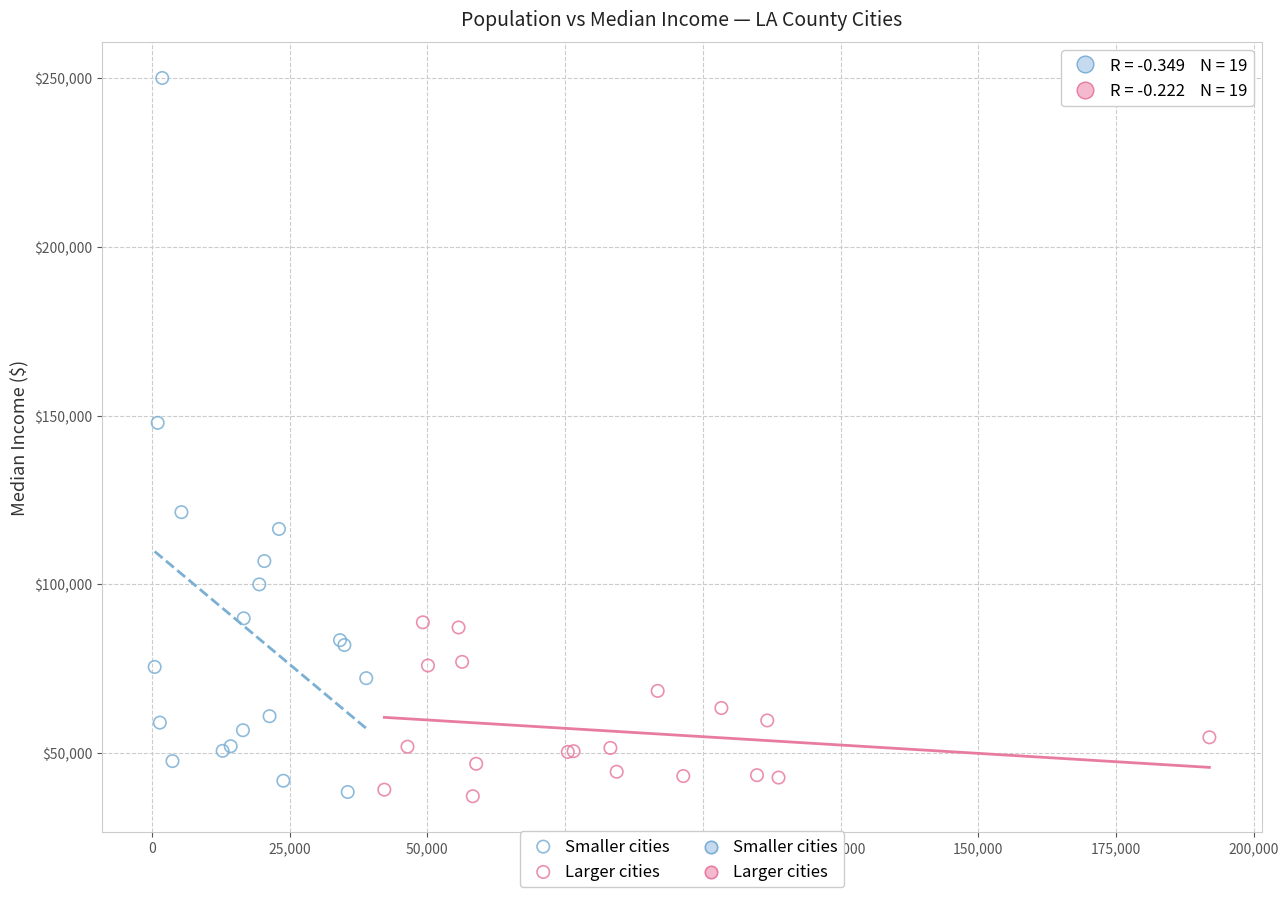

Which series has the widest spread of Y values?

Smaller cities